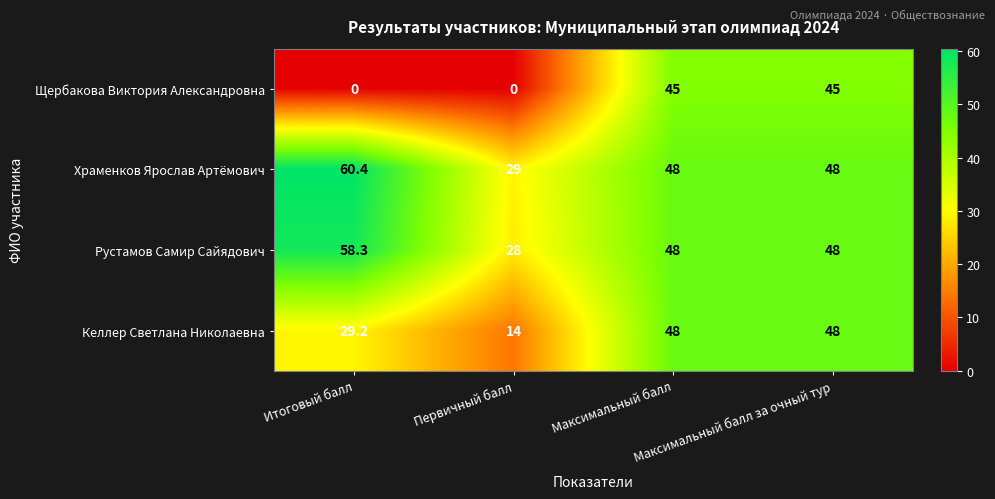

Count the Щербакова Виктория Александровна values in the range 0 to 45.

4